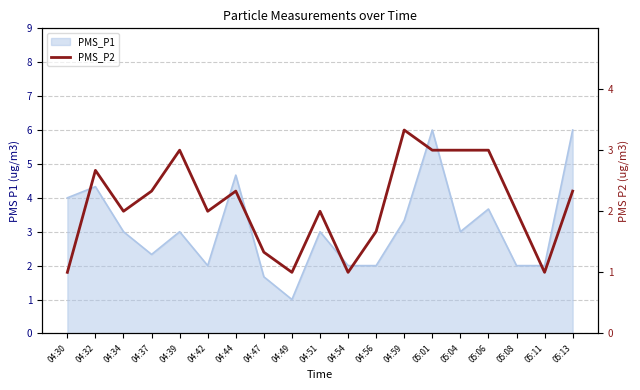

The value at 04:39 is 4.3. True or false?

False